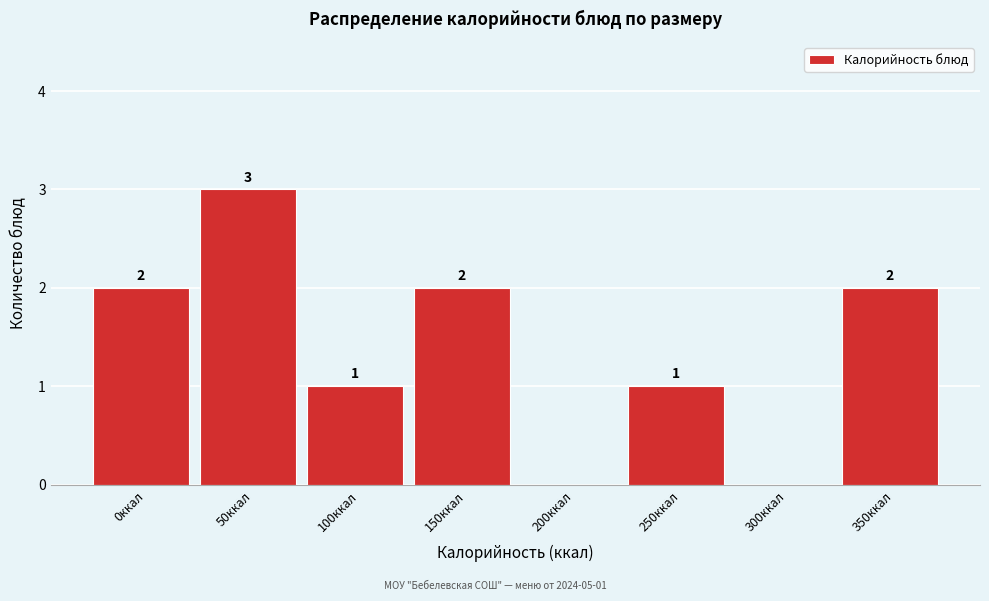

Reading left to right, what are all the values shown in this chart?

0ккал=2	50ккал=3	100ккал=1	150ккал=2	200ккал=0	250ккал=1	300ккал=0	350ккал=2